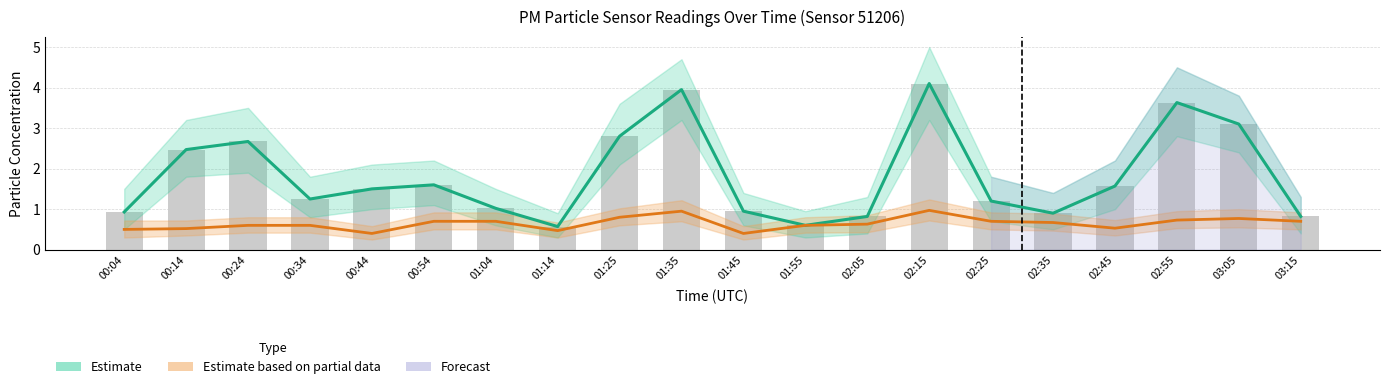

Count the P1 (Estimate) values in the range 0 to 2.

13